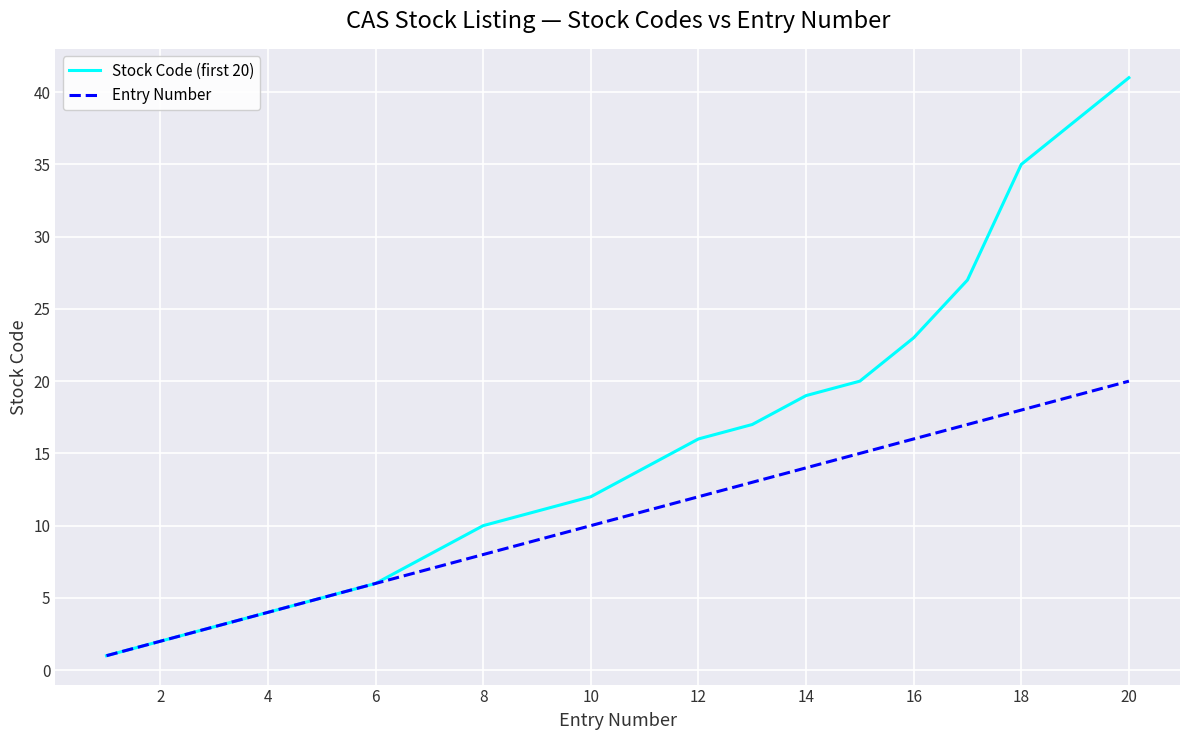

Rank the series by their maximum value, from highest to lowest.

Stock Code (first 20), Entry Number